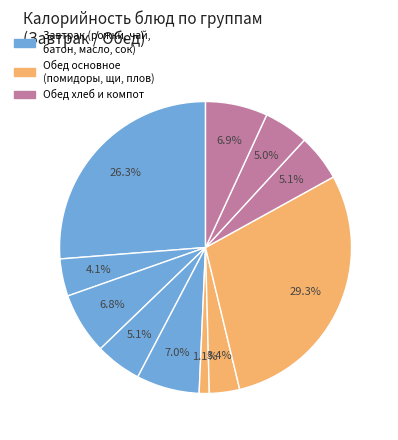

Is there a majority slice in this chart?

No